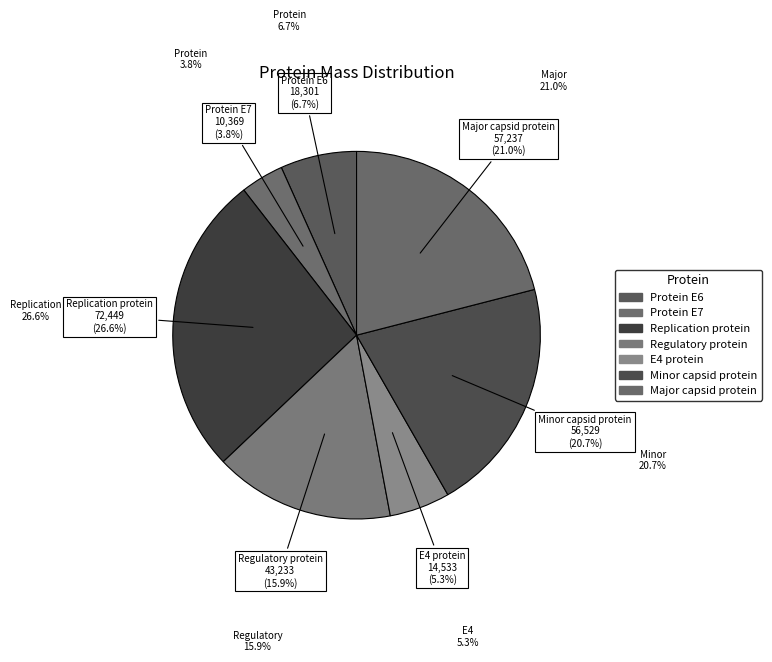

Which category has the smallest portion of the pie?

Protein E7